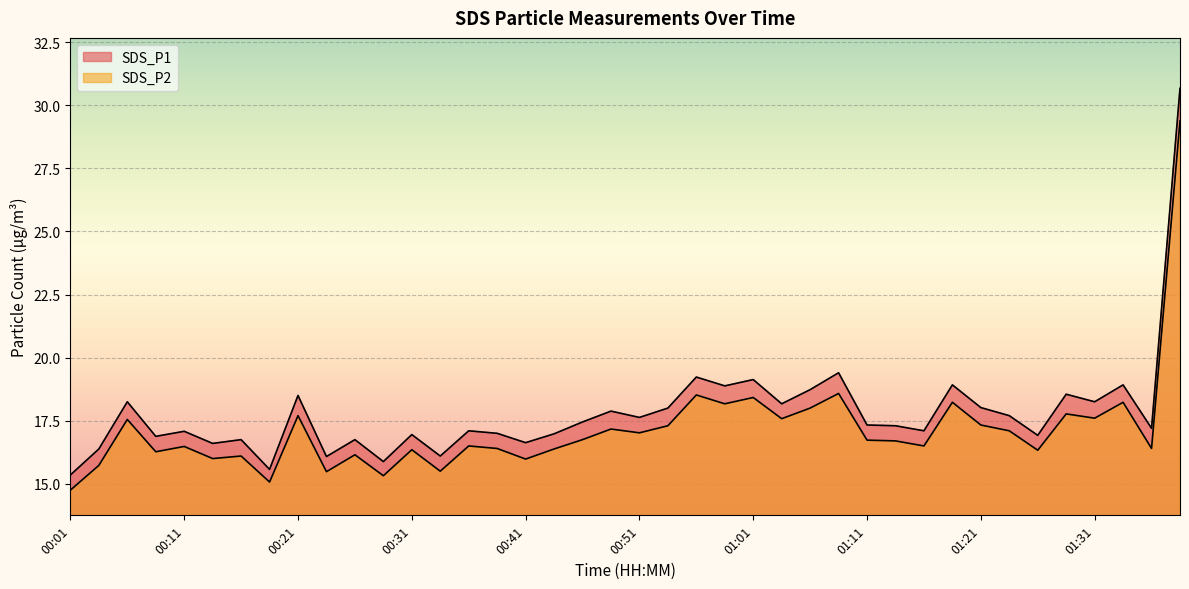

Between 00:06 and 00:26, which series saw the biggest shift?

SDS_P1